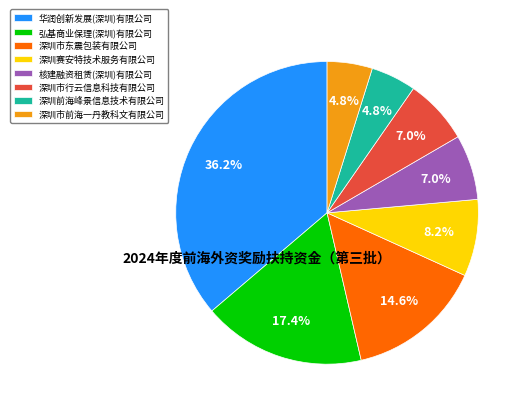

To the nearest percent, what is the difference between the largest and smallest slice percentages?

31%